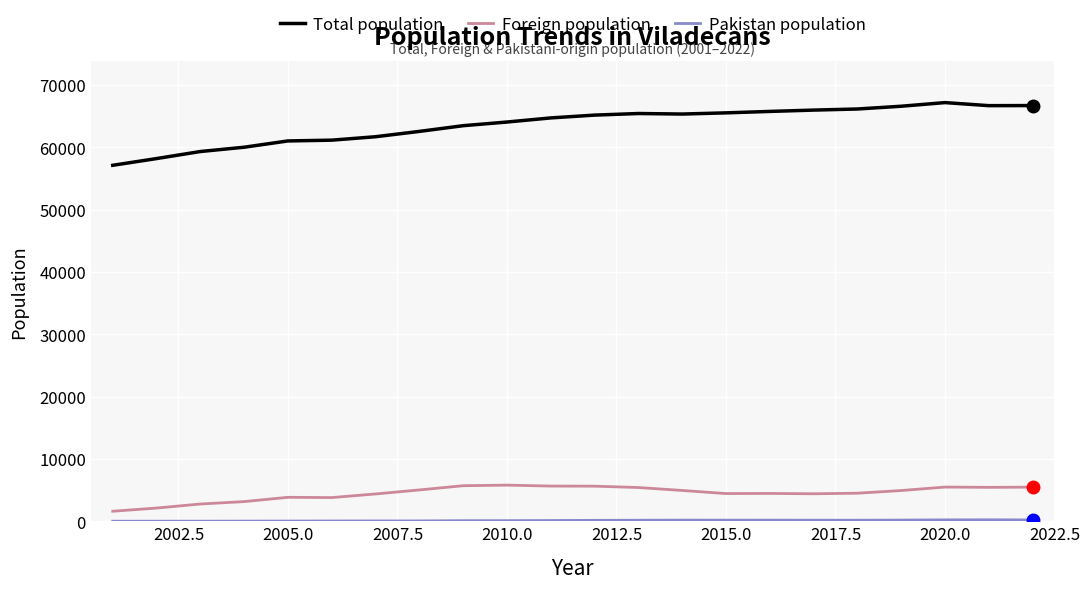

Which series has the widest spread of values?

Total population